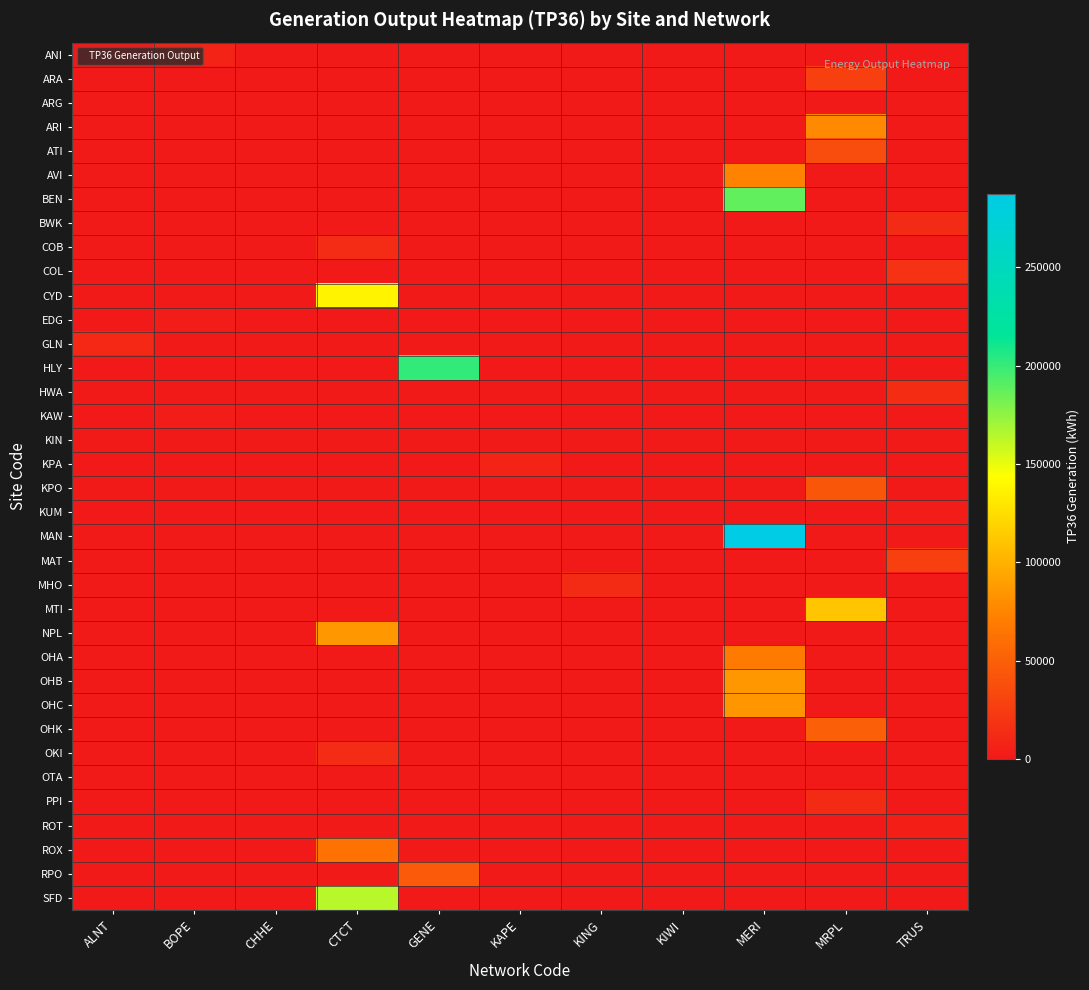

How many categories are shown in the chart?

11